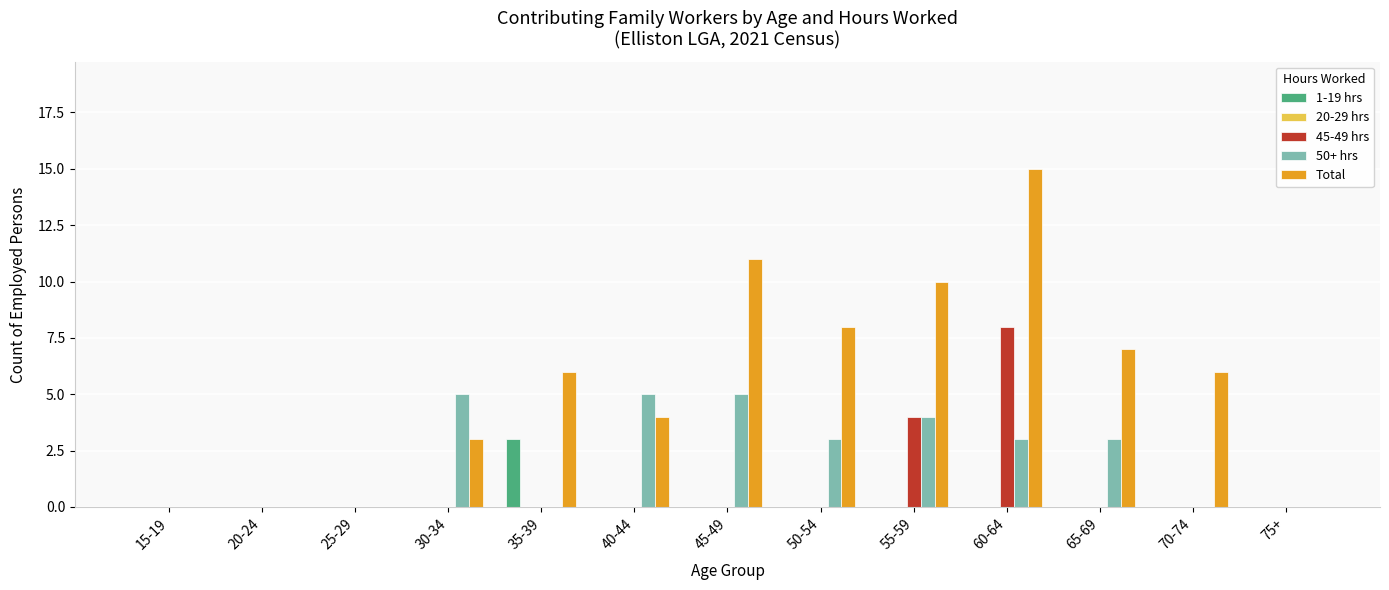

What is the total value across all series at 40-44?

9